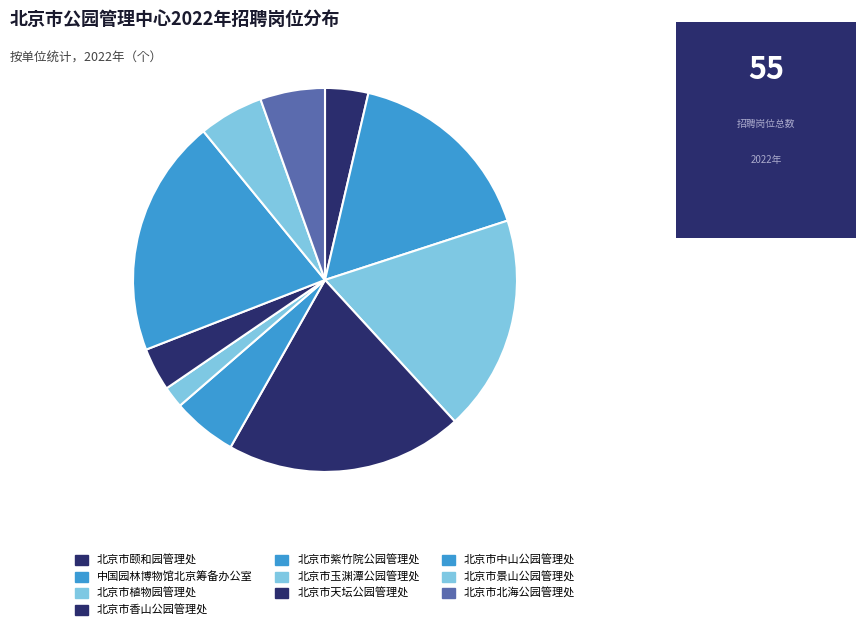

To the nearest percent, what portion does 中国园林博物馆北京筹备办公室 represent?

16%